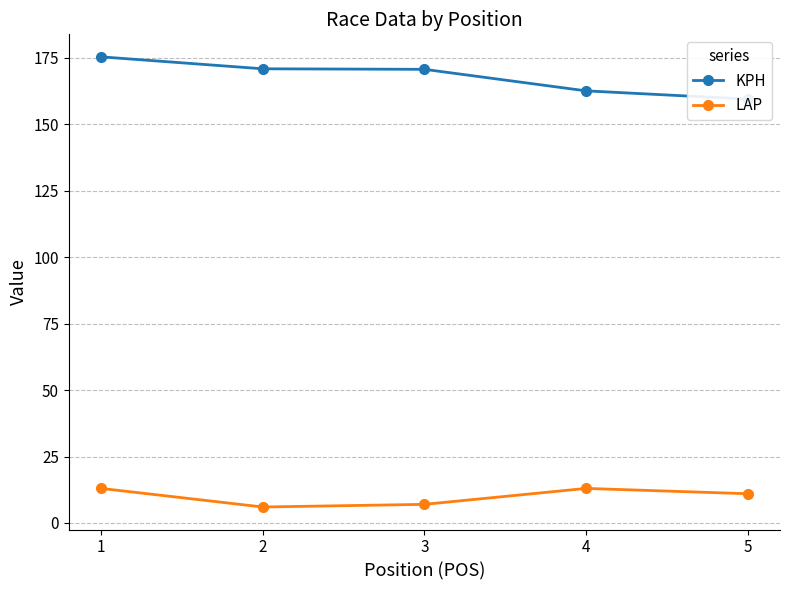

Rank the categories by KPH value from lowest to highest.

5, 4, 3, 2, 1